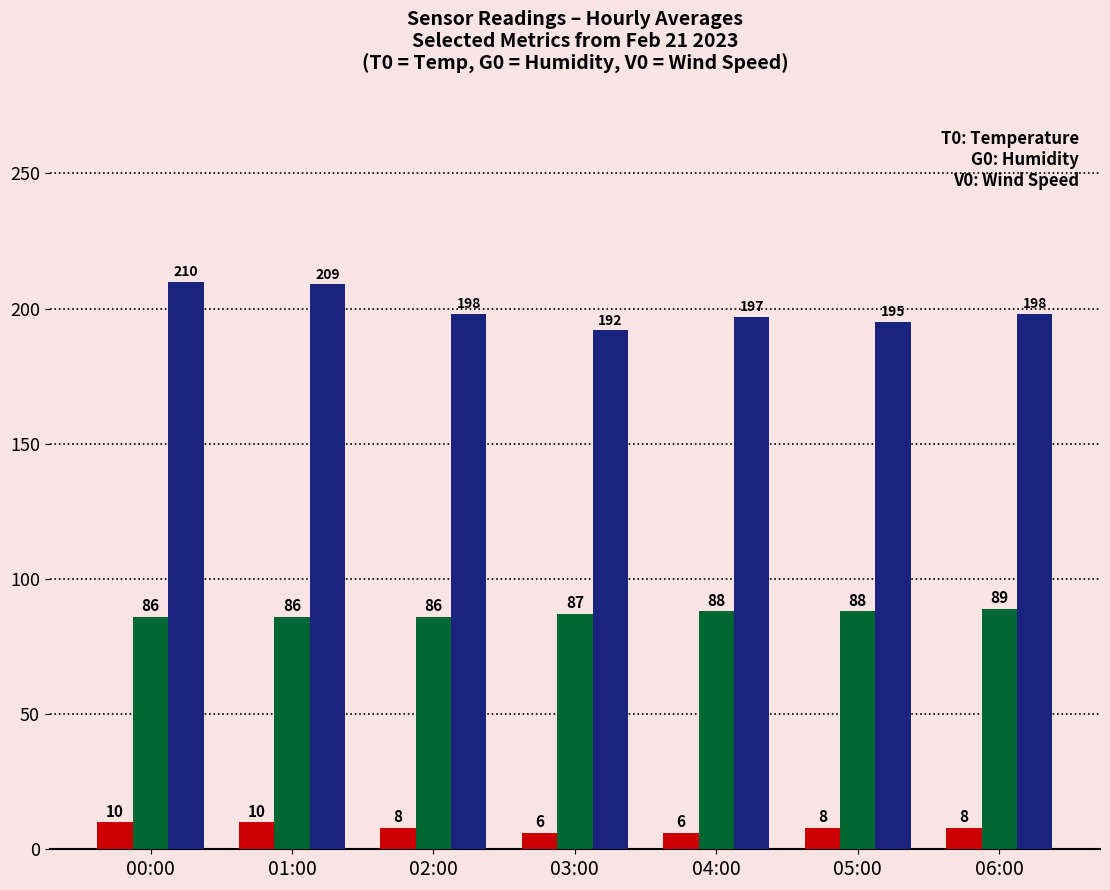

What is the difference between the highest and lowest values at 05:00?

187